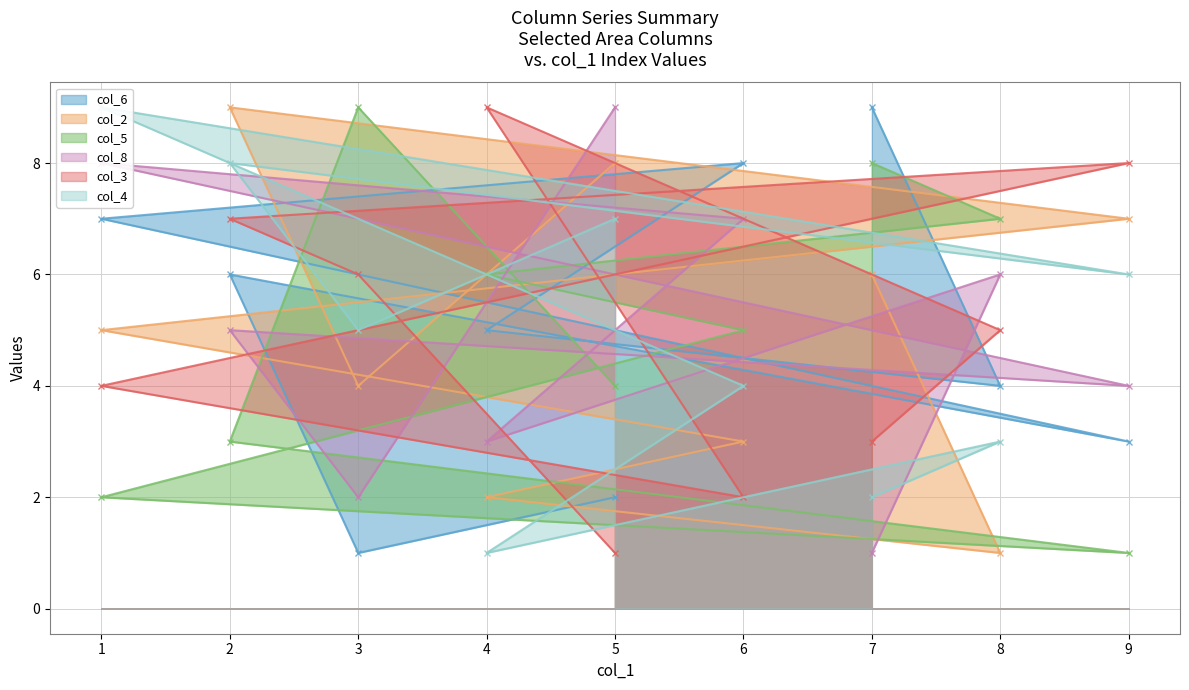

The col_3 series shows 2 at 6. True or false?

True